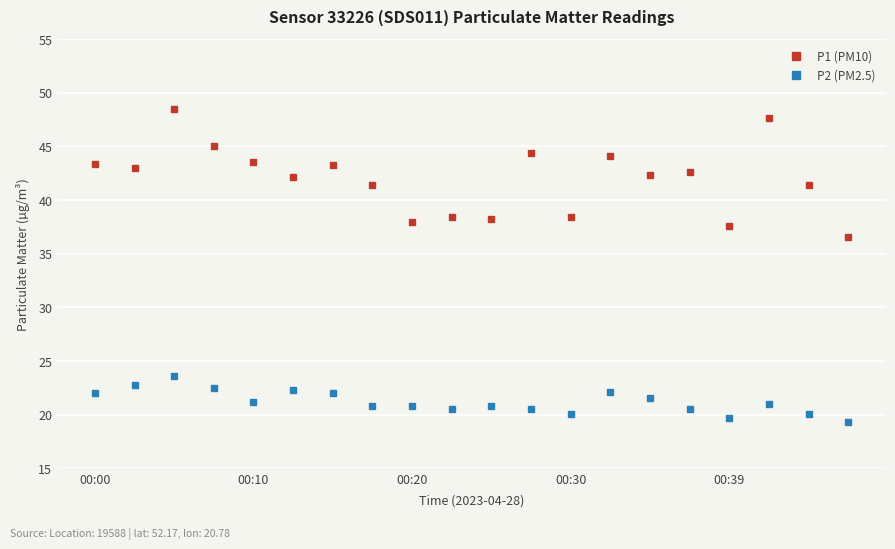

How many values in the P2 (PM2.5) series exceed 21?

10